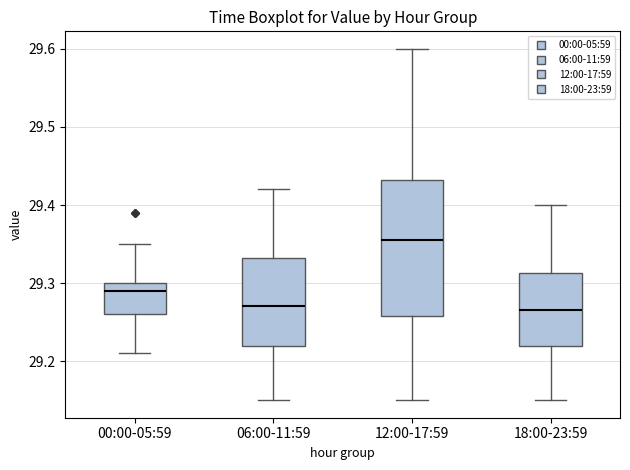

Reading left to right, read every box against the y-axis: the position of its median line, the range the box covers, and the ends of its whiskers. The values are not printed on the chart, so give them approximately, as read against the axis.

00:00-05:59: median 29.29, box 29.26 to 29.30, whiskers 29.21 to 29.35
06:00-11:59: median 29.27, box 29.22 to 29.33, whiskers 29.15 to 29.42
12:00-17:59: median 29.36, box 29.26 to 29.43, whiskers 29.15 to 29.60
18:00-23:59: median 29.27, box 29.22 to 29.31, whiskers 29.15 to 29.40